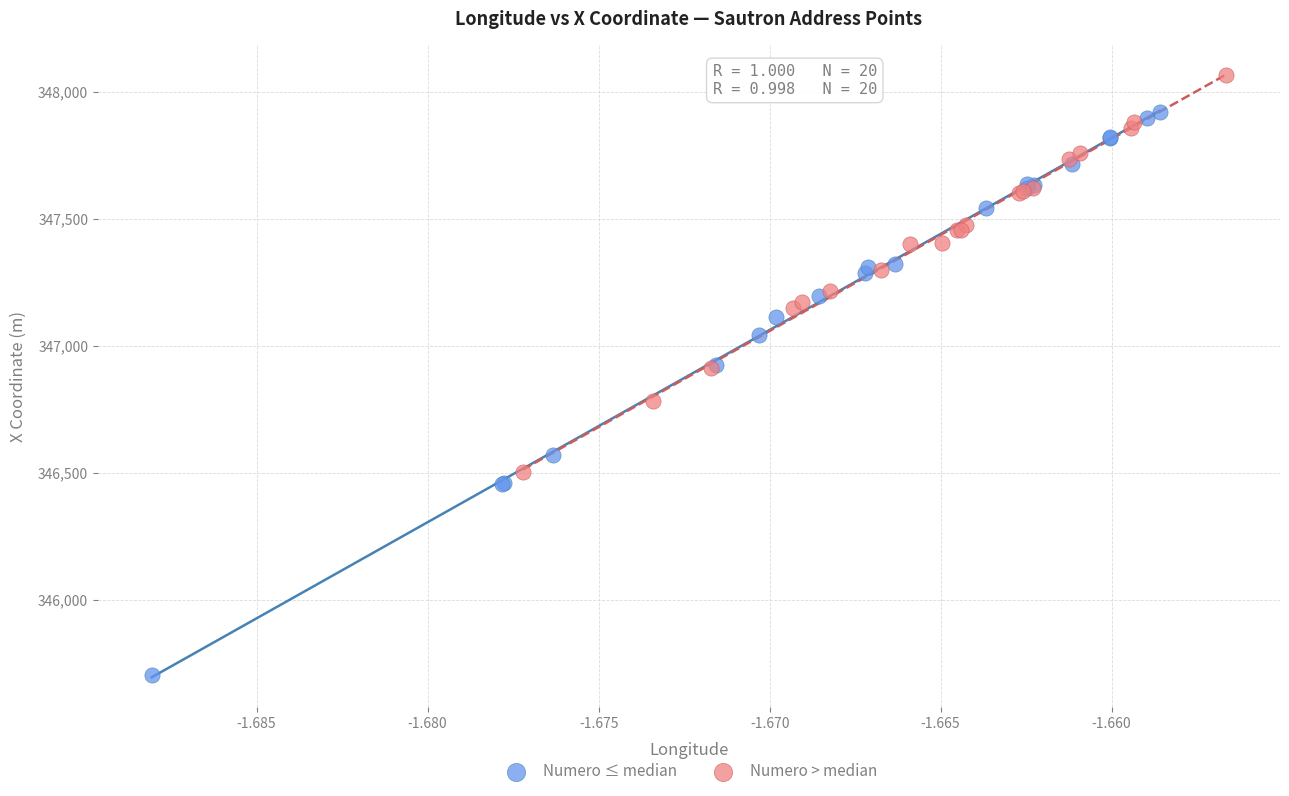

Which series contains the lowest Y value?

Numero ≤ median